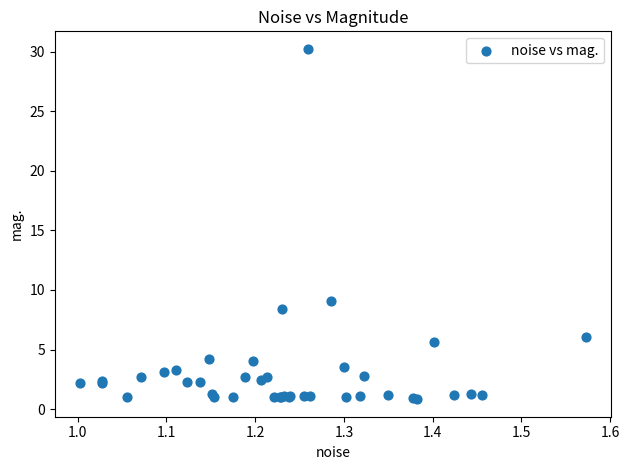

What Y value in the scatter plot is closest to 15?

9.1